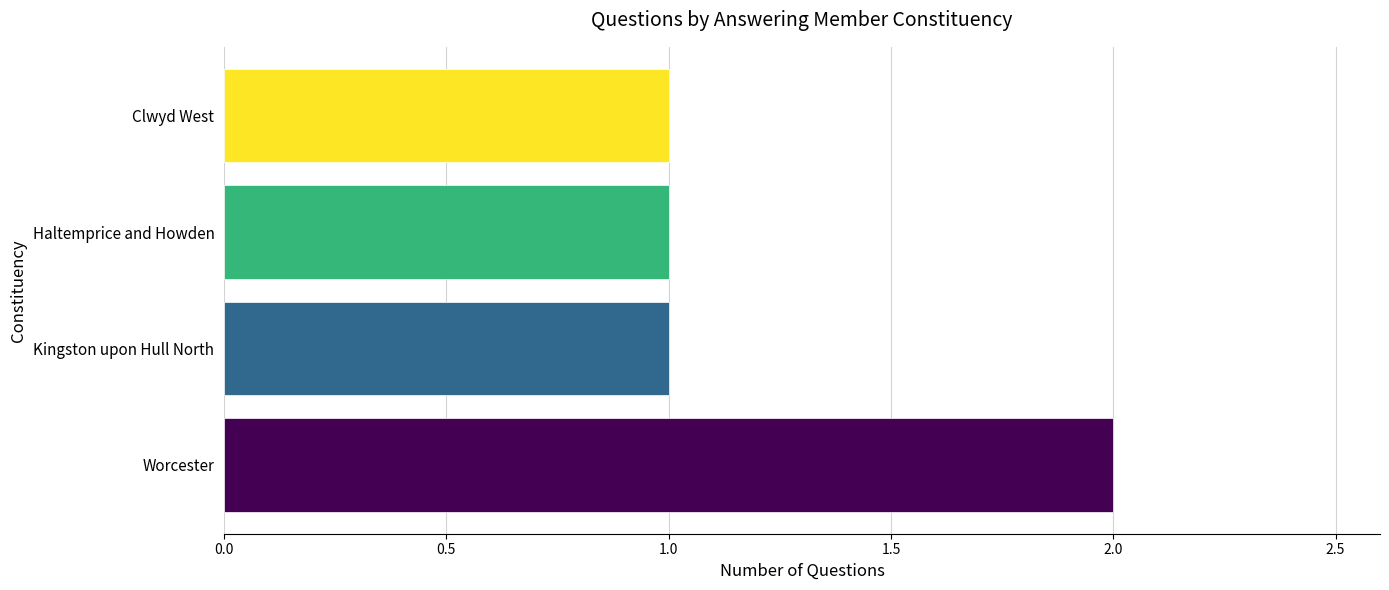

Reading bottom to top, what are all the values shown in this chart?

2	1	1	1